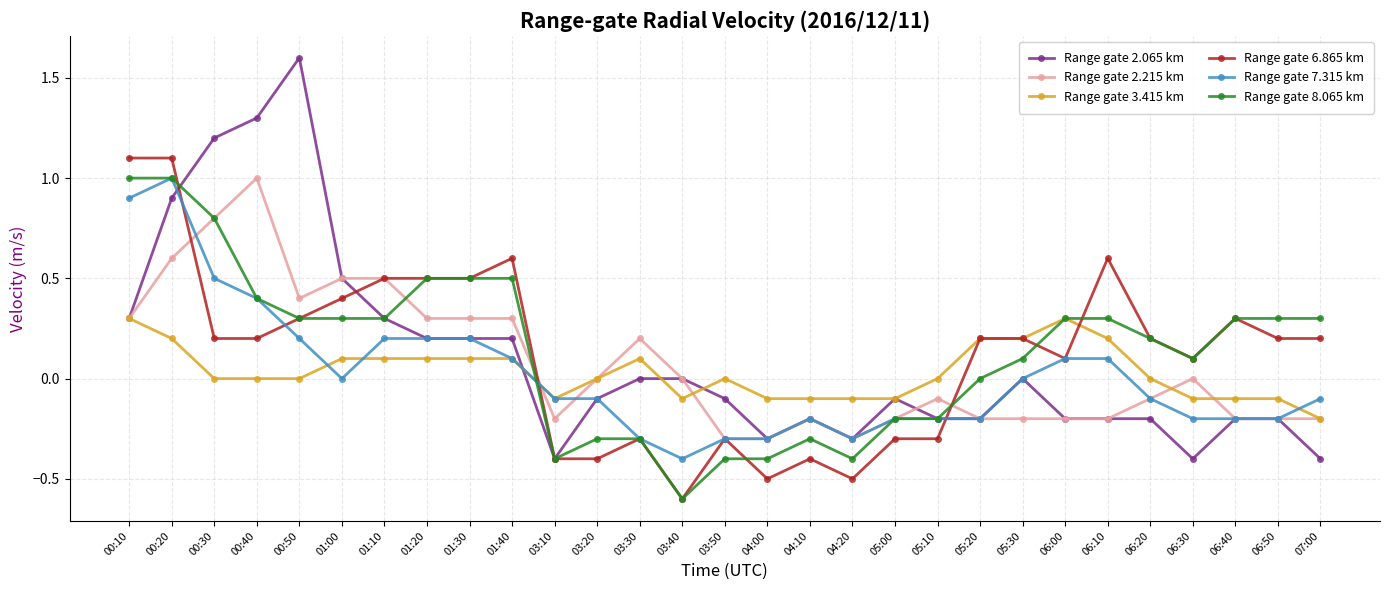

Which label corresponds to the smallest value in the chart?

03:40